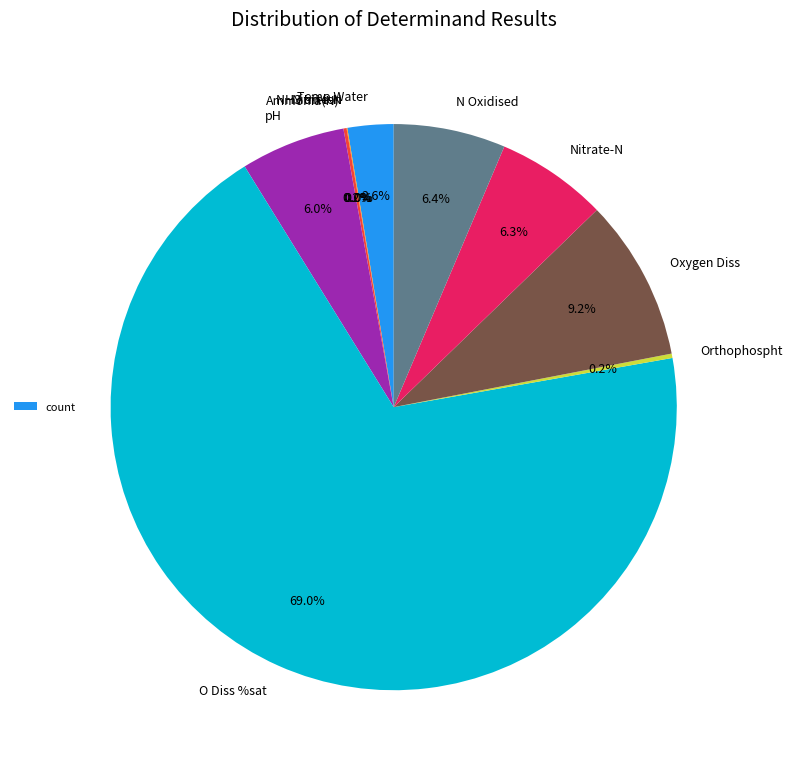

Which category has the biggest portion of the pie?

O Diss %sat